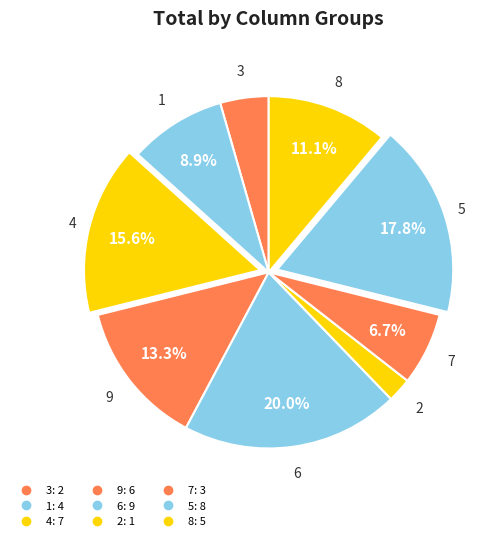

How many slices are in this pie chart?

9